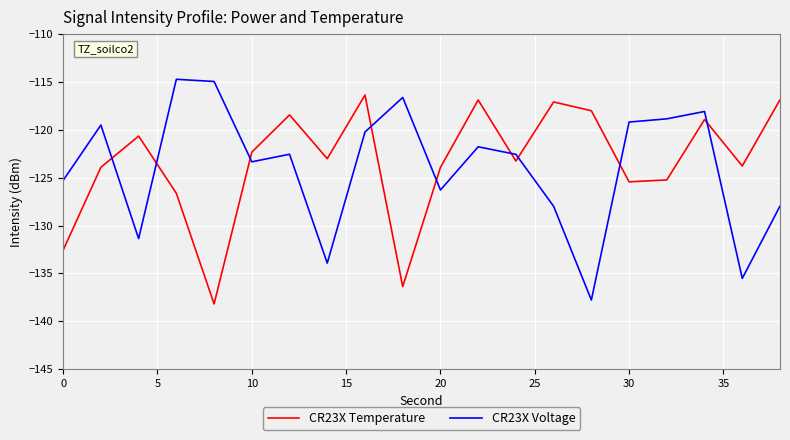

What is the minimum value shown in the chart?

-138.2